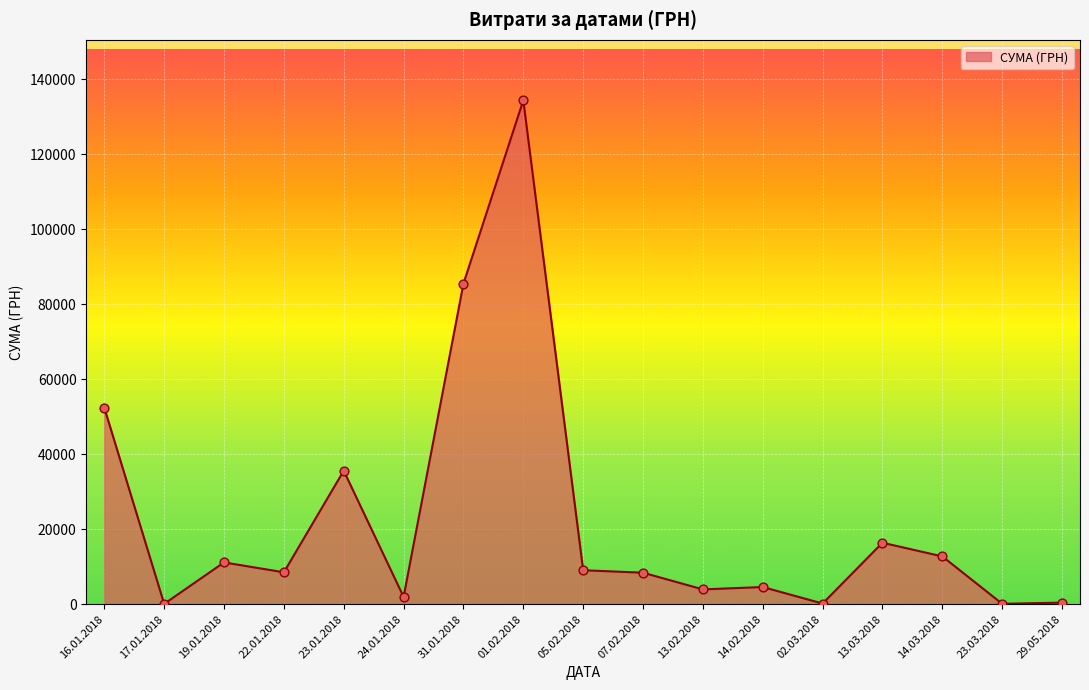

What is the ratio of the value at 16.01.2018 to the value at 14.02.2018?

11.4